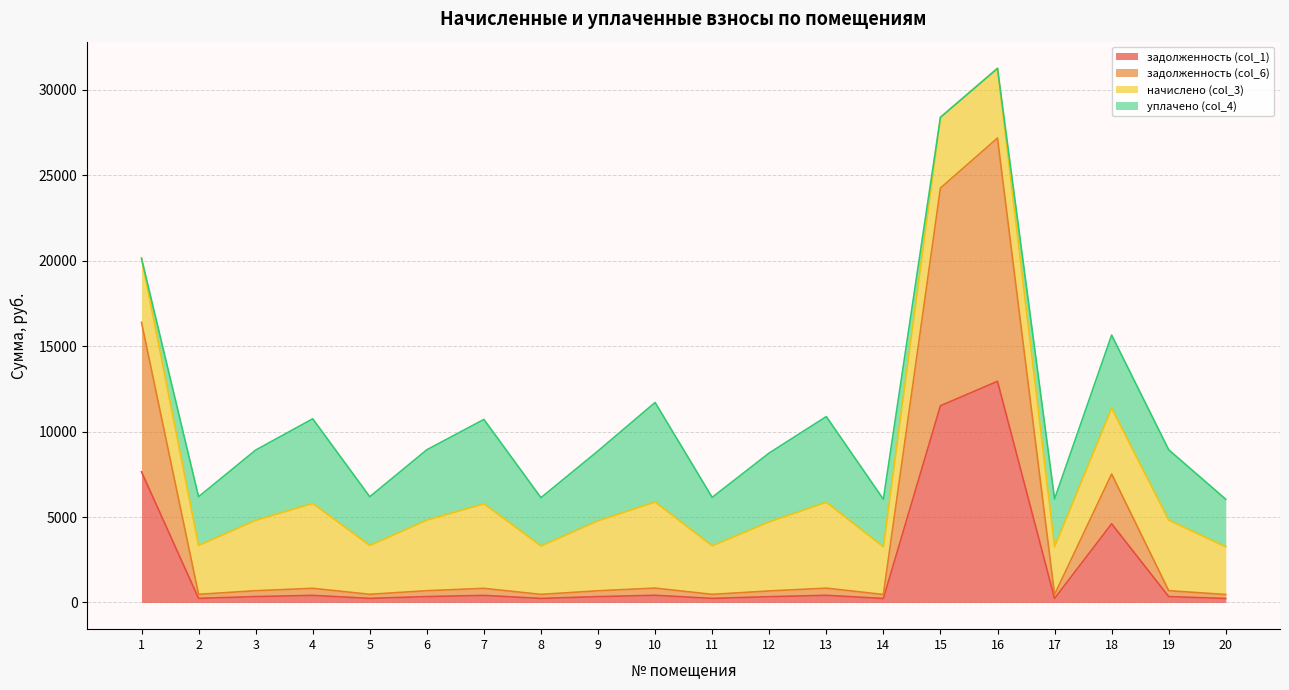

At which category is the sum across all series the highest?

16